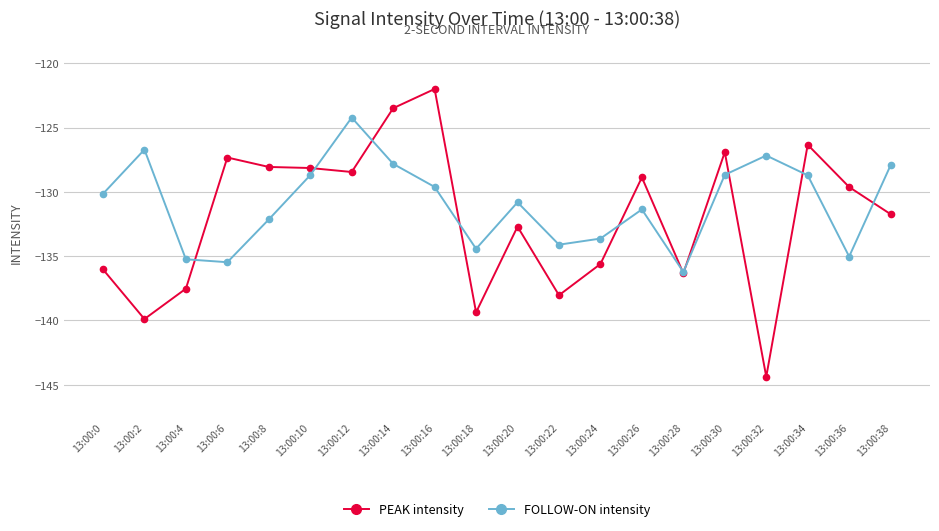

Which series has the largest range (max minus min)?

PEAK intensity